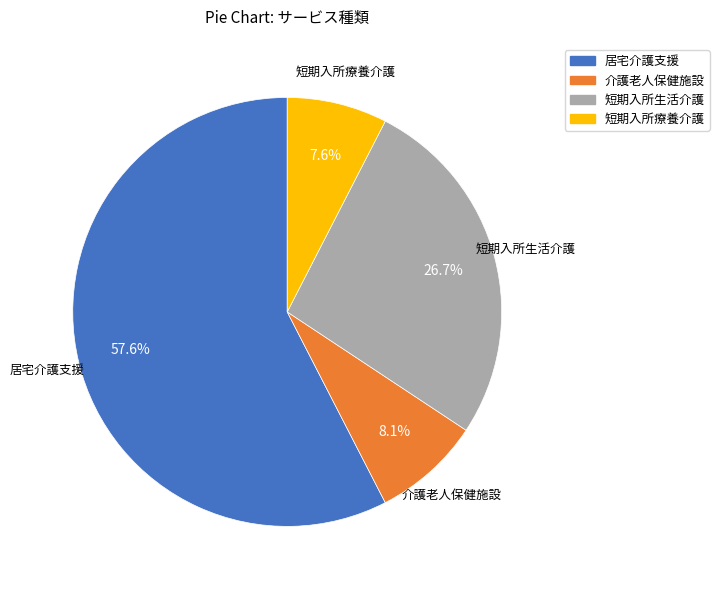

Count the number of slices in the pie.

4